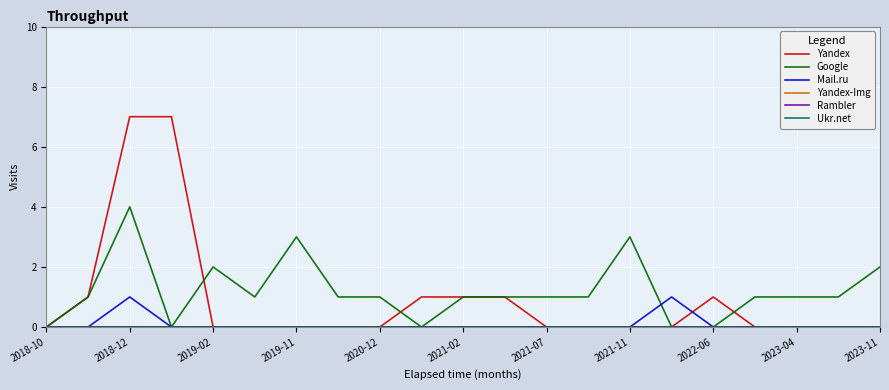

Is this an area chart (filled region under the line)?

No